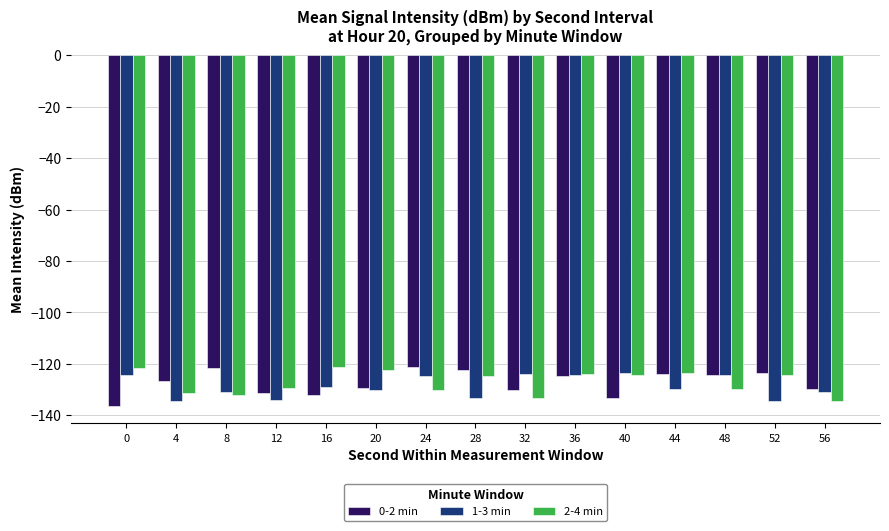

The value of 2-4 min at 40 is -164.2. True or false?

False